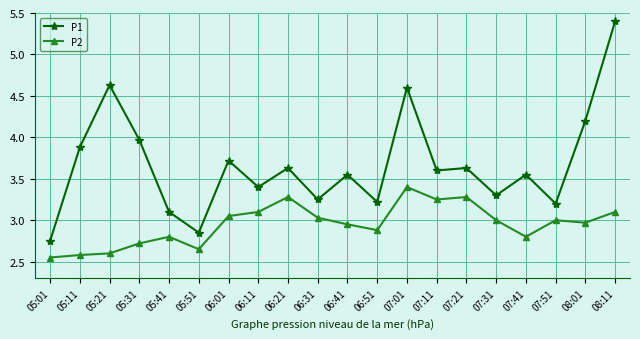

Where is the first local maximum for P1?

05:21